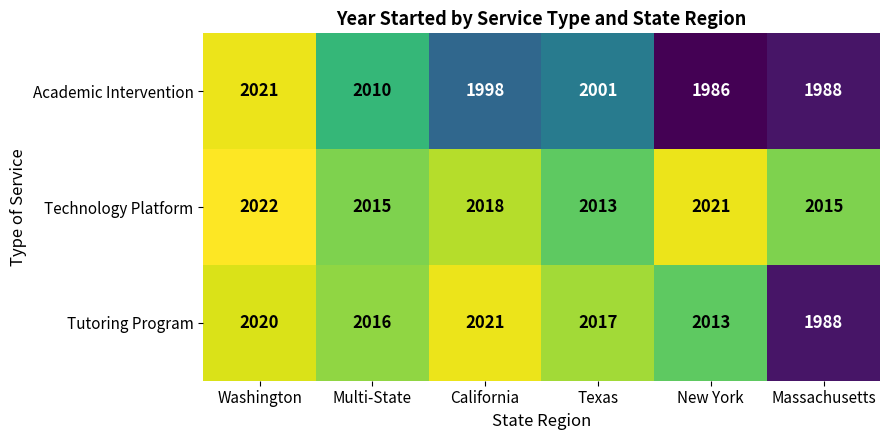

List the series in order of their overall mean, highest first.

Technology Platform, Tutoring Program, Academic Intervention